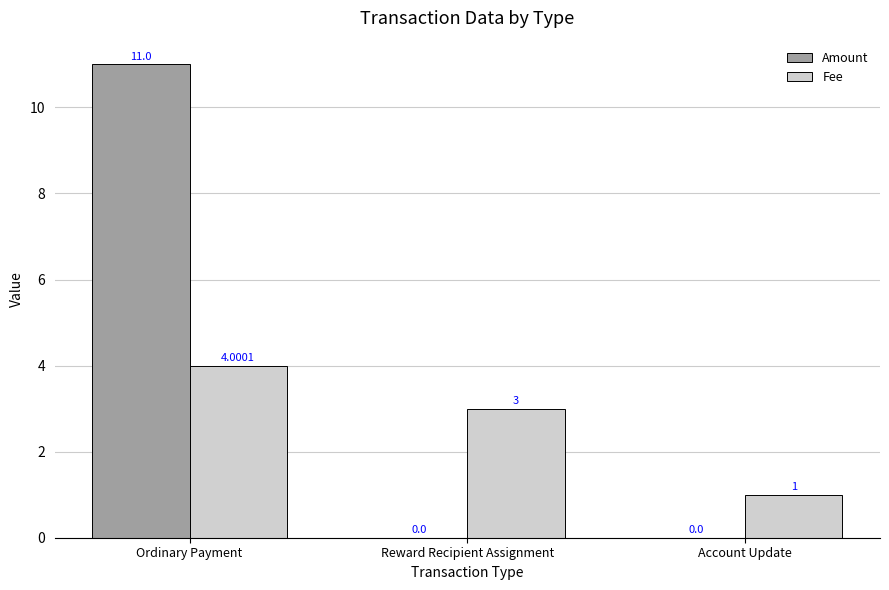

At which label does Fee reach its peak?

Ordinary Payment